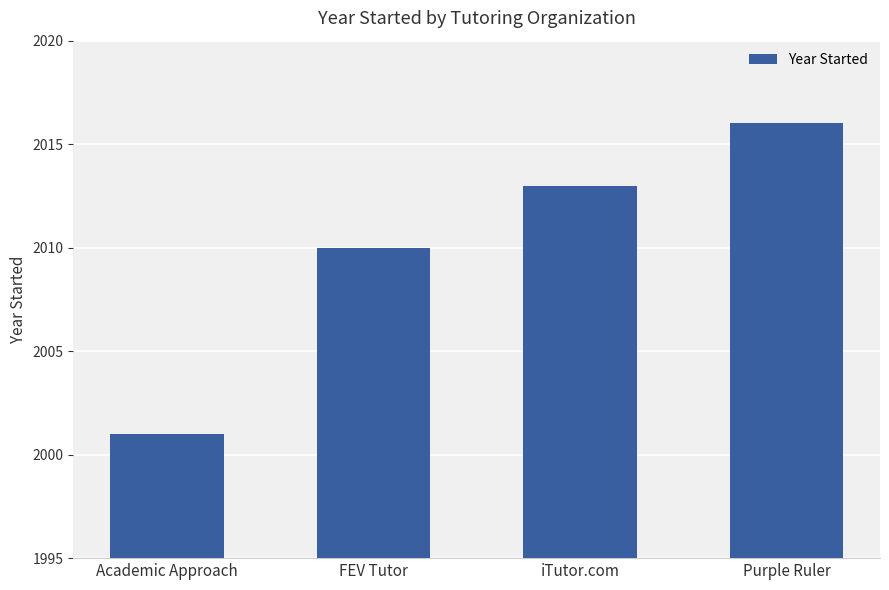

What is the greatest value displayed?

2016